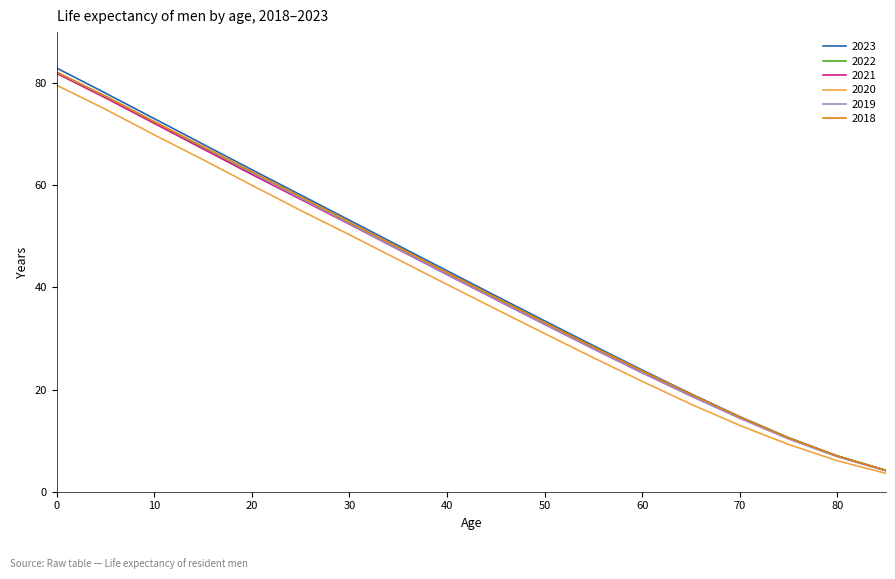

What is the difference between the maximum and minimum values in the 2019 series?

78.1